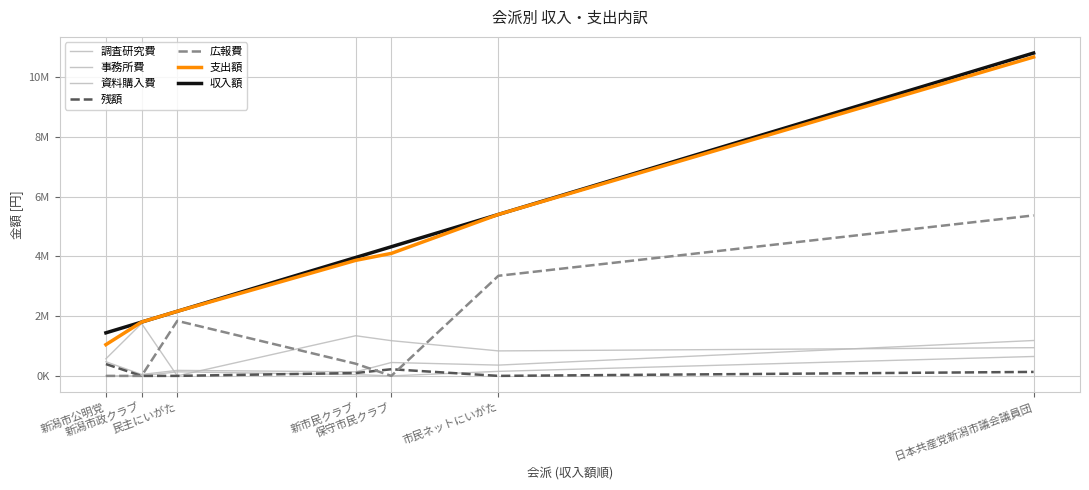

What is the difference between the highest and lowest values at 日本共産党新潟市議会議員団?

10534572